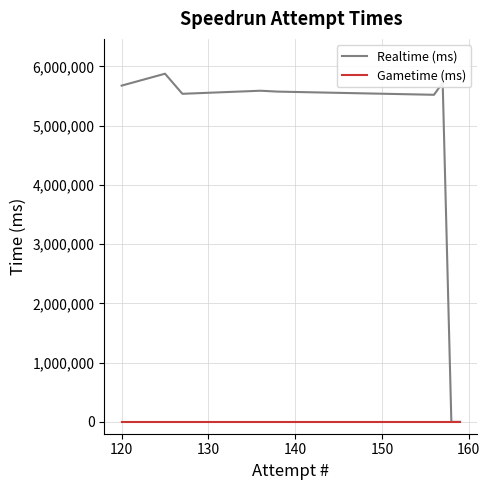

True or false: Gametime (ms) has a value of 0 at 120.

True